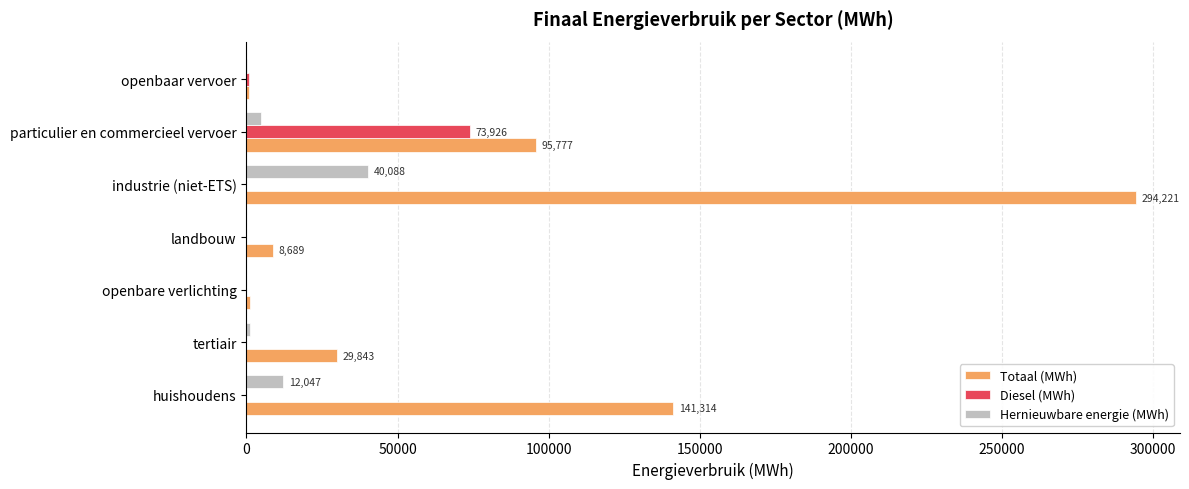

How many distinct data groups are displayed?

3